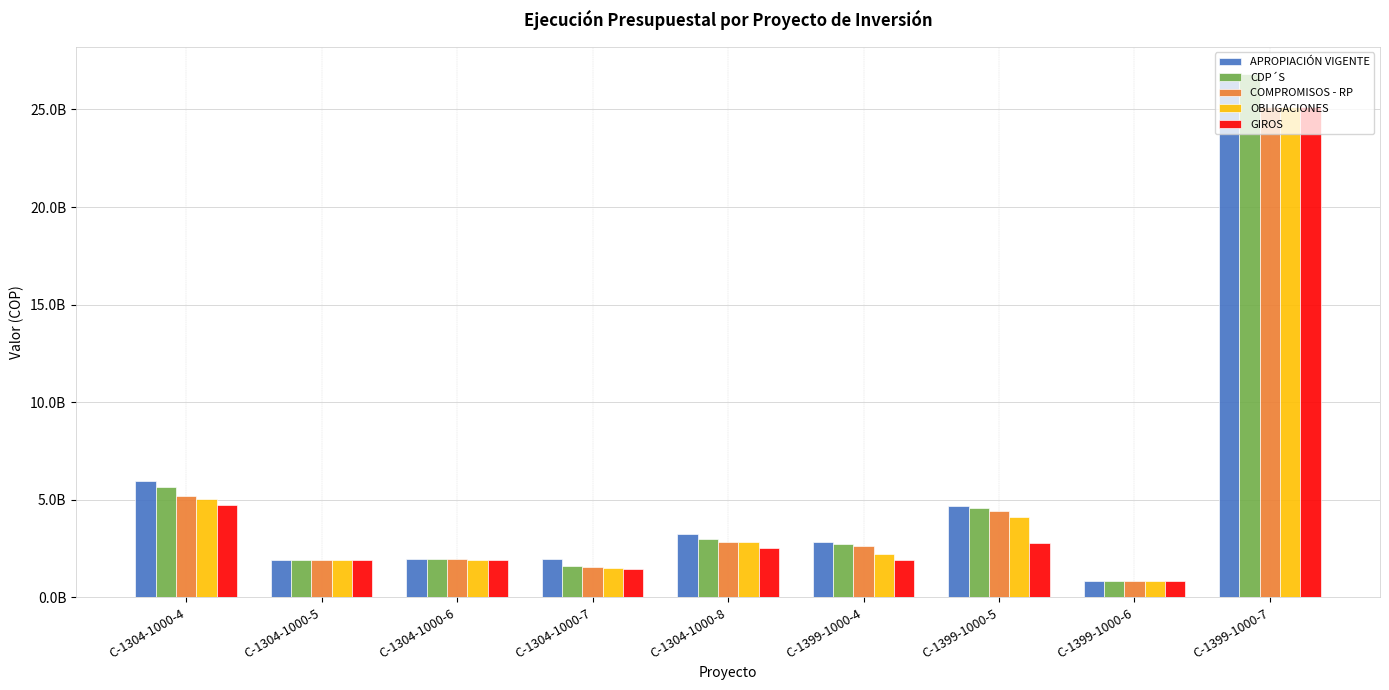

What are all the series names shown in the legend?

APROPIACIÓN VIGENTE, CDP´S, COMPROMISOS - RP, OBLIGACIONES, GIROS